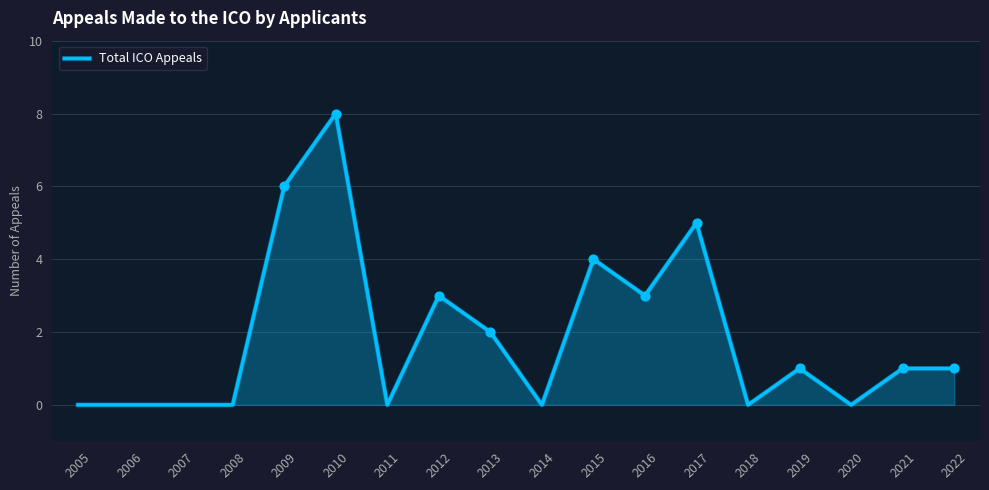

Between 2013 and 2008, which is larger?

2013